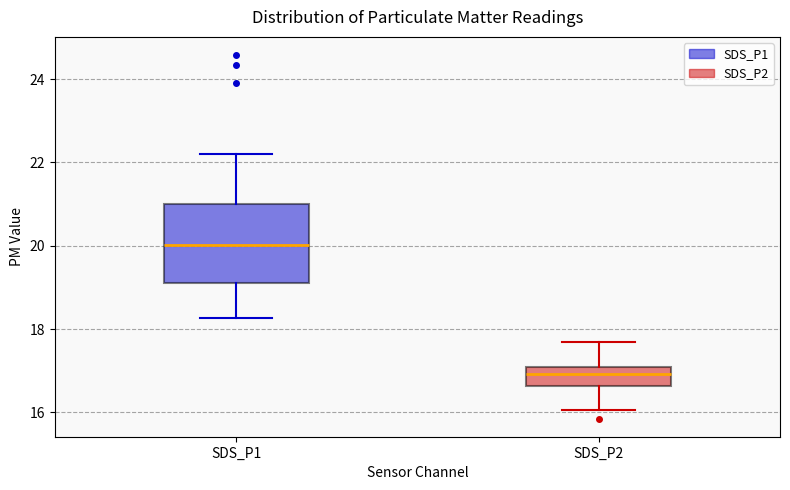

Which box is the tallest, from its lower edge to its upper edge?

SDS_P1